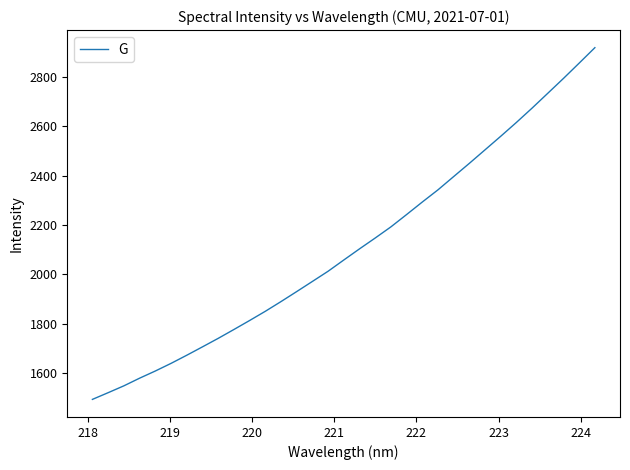

What is the difference between the maximum and minimum values?

1424.4